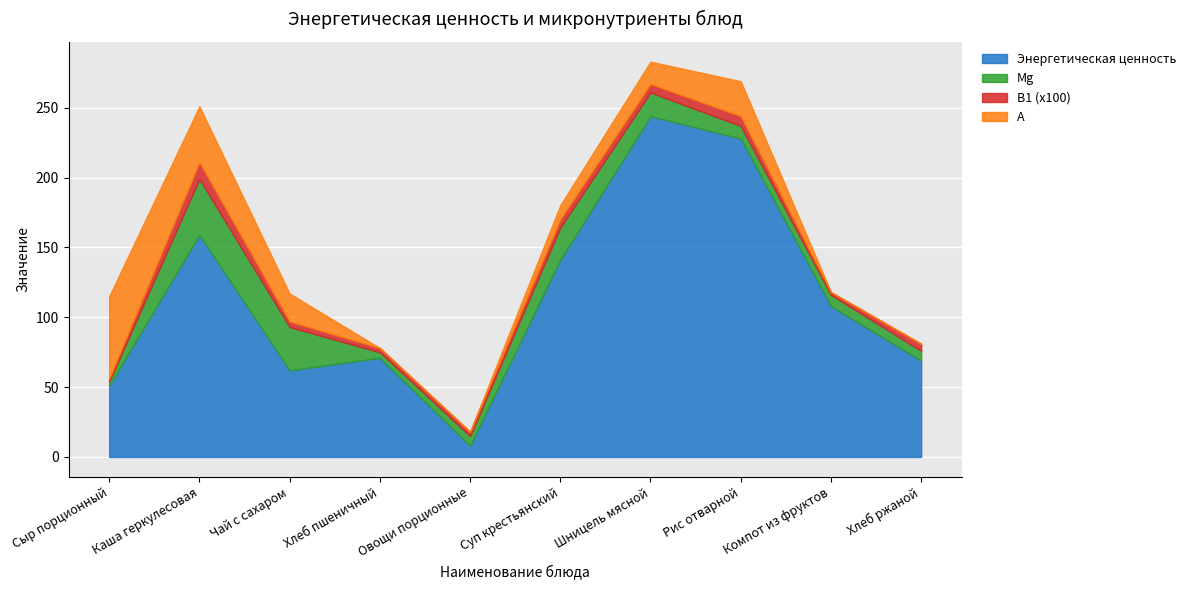

Where is the first local minimum for Энергетическая ценность?

Чай с сахаром